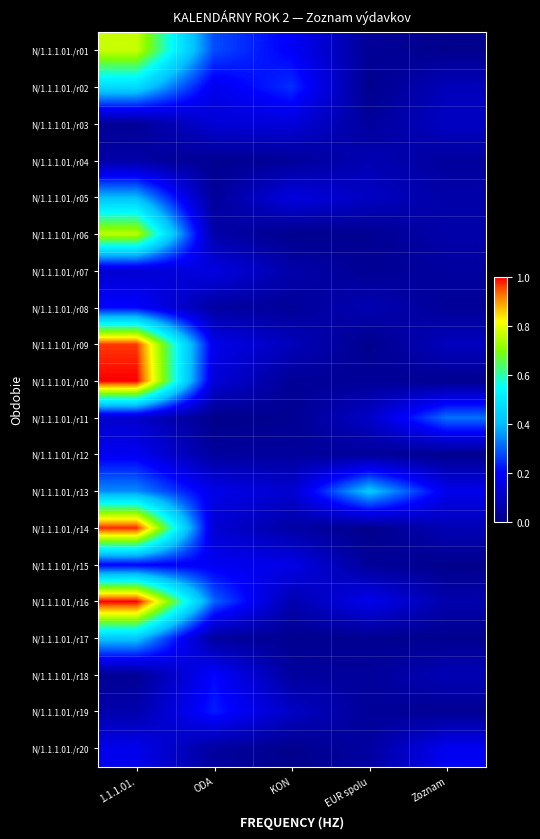

Reading left to right, what are all the values shown in this chart?

N/1.1.1.01./r01: 1.1.1.01.=0.8	ODA=0.3	KON=0.2	EUR spolu=0.0	Zoznam=0.0
N/1.1.1.01./r02: 1.1.1.01.=0.5	ODA=0.2	KON=0.2	EUR spolu=0.0	Zoznam=0.1
N/1.1.1.01./r03: 1.1.1.01.=0.0	ODA=0.1	KON=0.1	EUR spolu=0.0	Zoznam=0.1
N/1.1.1.01./r04: 1.1.1.01.=0.0	ODA=0.0	KON=0.0	EUR spolu=0.1	Zoznam=0.0
N/1.1.1.01./r05: 1.1.1.01.=0.4	ODA=0.0	KON=0.1	EUR spolu=0.1	Zoznam=0.1
N/1.1.1.01./r06: 1.1.1.01.=0.8	ODA=0.1	KON=0.0	EUR spolu=0.0	Zoznam=0.1
N/1.1.1.01./r07: 1.1.1.01.=0.1	ODA=0.2	KON=0.1	EUR spolu=0.0	Zoznam=0.0
N/1.1.1.01./r08: 1.1.1.01.=0.2	ODA=0.0	KON=0.0	EUR spolu=0.1	Zoznam=0.0
N/1.1.1.01./r09: 1.1.1.01.=1.0	ODA=0.2	KON=0.1	EUR spolu=0.0	Zoznam=0.1
N/1.1.1.01./r10: 1.1.1.01.=1.0	ODA=0.1	KON=0.0	EUR spolu=0.0	Zoznam=0.0
N/1.1.1.01./r11: 1.1.1.01.=0.1	ODA=0.0	KON=0.0	EUR spolu=0.1	Zoznam=0.3
N/1.1.1.01./r12: 1.1.1.01.=0.2	ODA=0.0	KON=0.0	EUR spolu=0.0	Zoznam=0.0
N/1.1.1.01./r13: 1.1.1.01.=0.3	ODA=0.2	KON=0.1	EUR spolu=0.4	Zoznam=0.2
N/1.1.1.01./r14: 1.1.1.01.=1.0	ODA=0.1	KON=0.0	EUR spolu=0.0	Zoznam=0.1
N/1.1.1.01./r15: 1.1.1.01.=0.2	ODA=0.2	KON=0.2	EUR spolu=0.0	Zoznam=0.0
N/1.1.1.01./r16: 1.1.1.01.=1.0	ODA=0.3	KON=0.1	EUR spolu=0.2	Zoznam=0.1
N/1.1.1.01./r17: 1.1.1.01.=0.4	ODA=0.0	KON=0.0	EUR spolu=0.0	Zoznam=0.0
N/1.1.1.01./r18: 1.1.1.01.=0.0	ODA=0.2	KON=0.0	EUR spolu=0.0	Zoznam=0.1
N/1.1.1.01./r19: 1.1.1.01.=0.1	ODA=0.2	KON=0.1	EUR spolu=0.0	Zoznam=0.0
N/1.1.1.01./r20: 1.1.1.01.=0.2	ODA=0.0	KON=0.0	EUR spolu=0.0	Zoznam=0.2